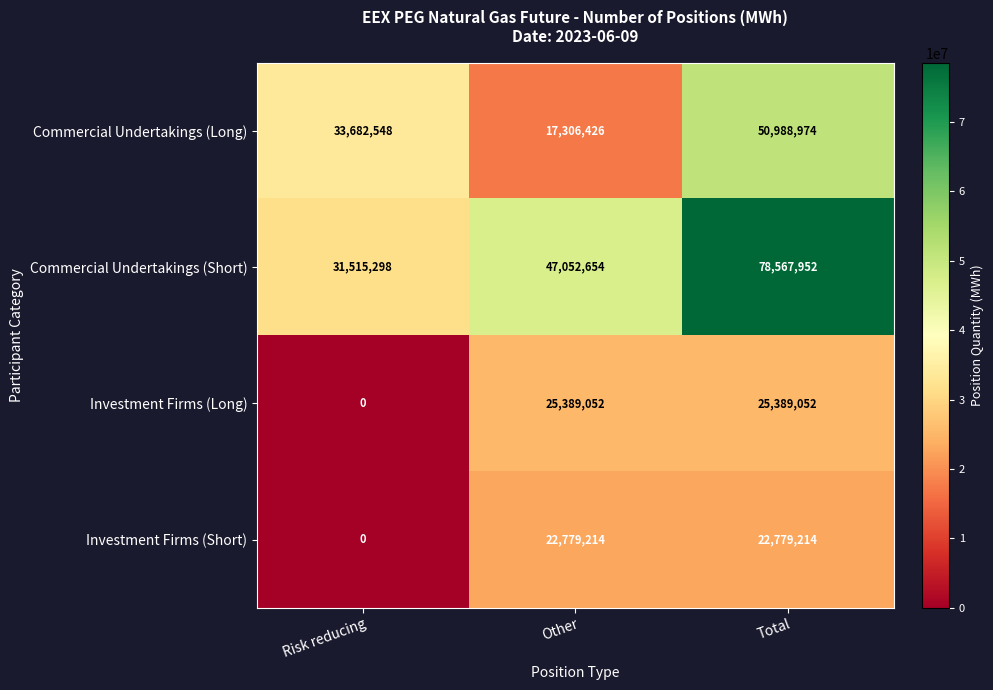

The value of Commercial Undertakings (Long) at Other is 17306426. True or false?

True